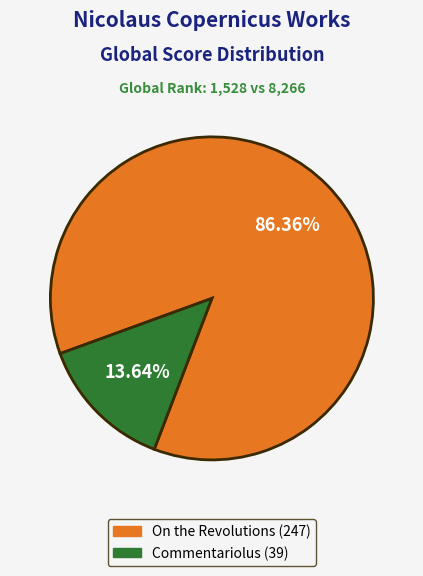

Count the number of slices in the pie.

2